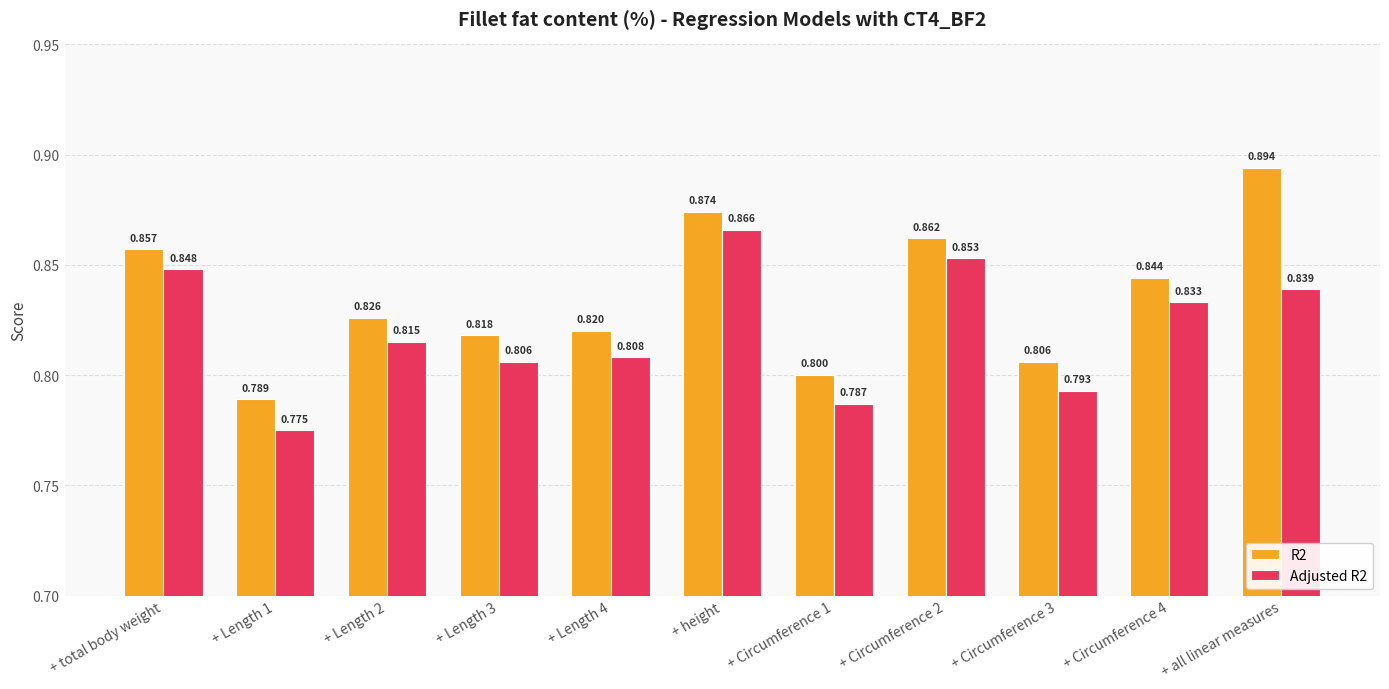

Which category has the lowest value across all series?

+ Length 1